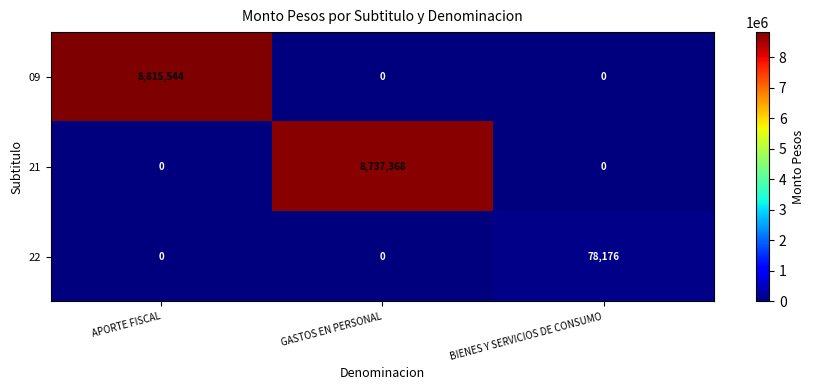

List the series in order of their peak value, lowest first.

22, 21, 09